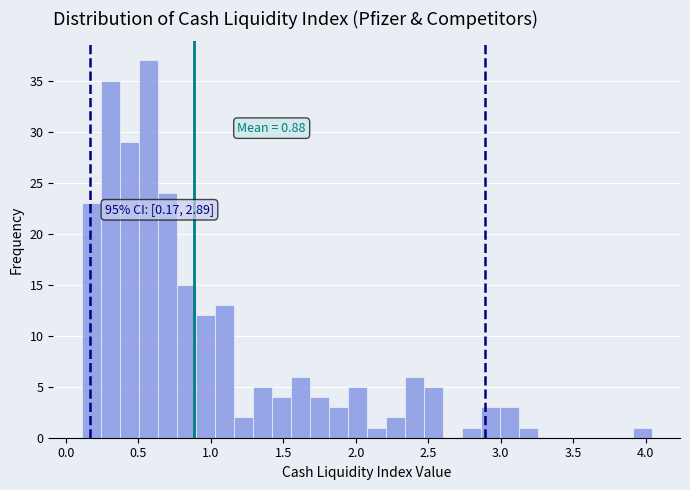

Around what value on the x-axis is the tallest bar? Give the approximate position of its centre, as read against the axis.

0.55